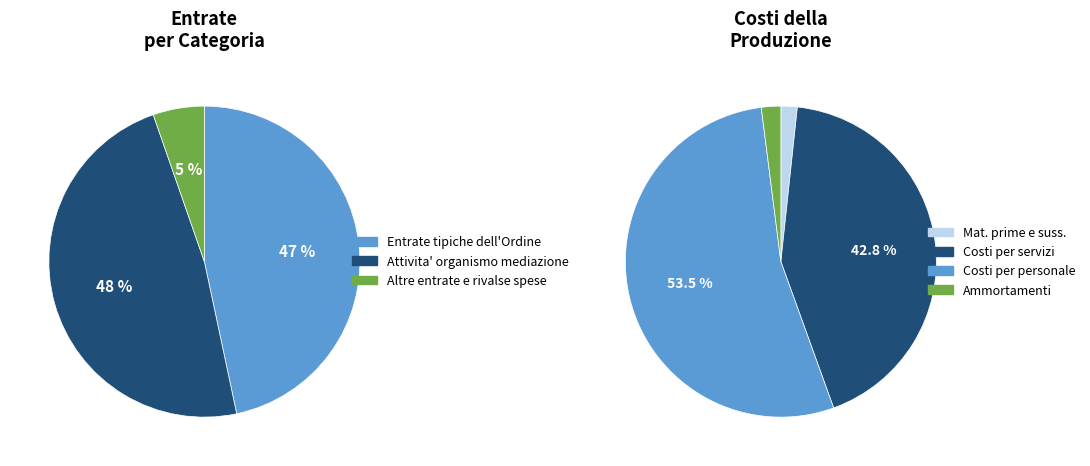

The Altre entrate e rivalse spese slice represents 1% of the pie. True or false?

False